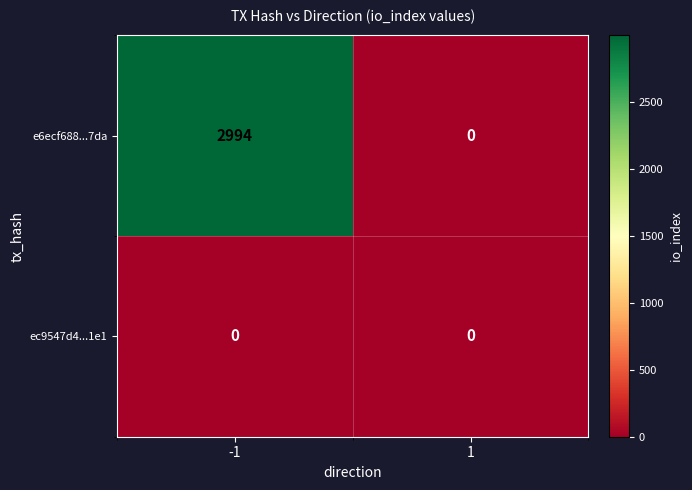

List the series in order of their overall mean, lowest first.

ec9547d4...1e1, e6ecf688...7da